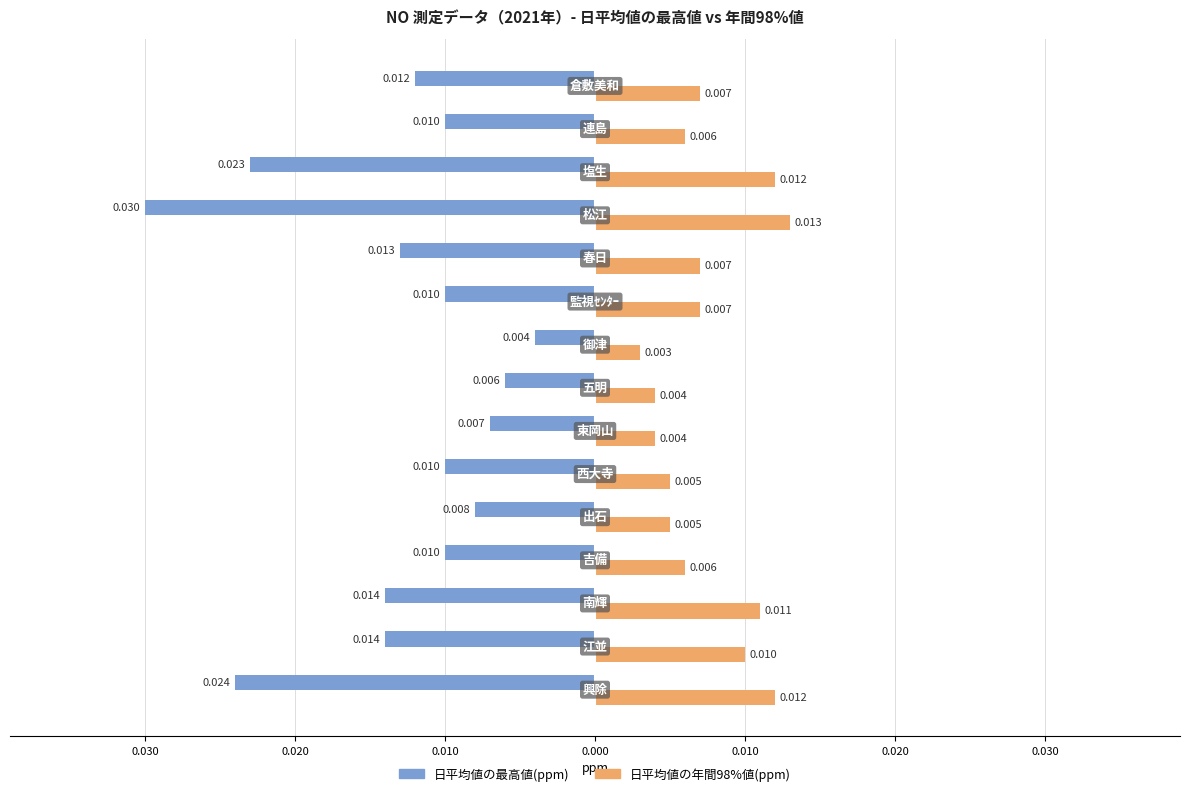

What are all the series names shown in the legend?

日平均値の最高値(ppm), 日平均値の年間98%値(ppm)